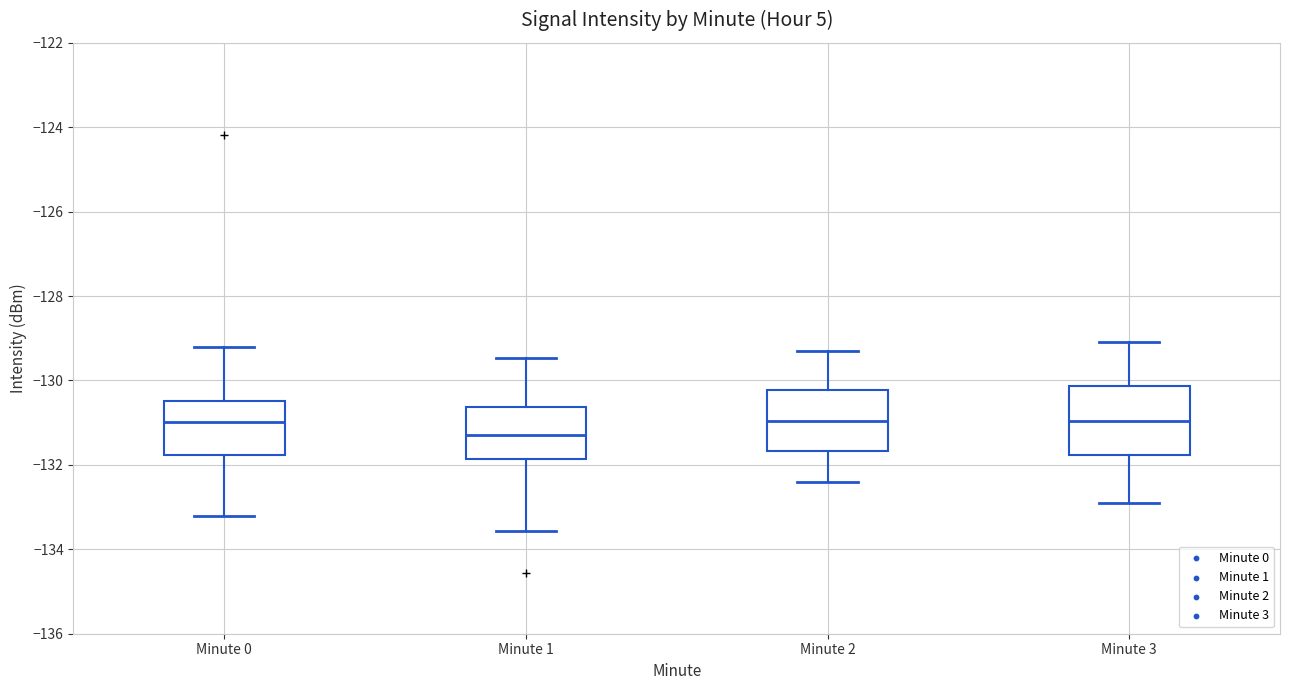

Reading left to right, read every box against the y-axis: the position of its median line, the range the box covers, and the ends of its whiskers. The values are not printed on the chart, so give them approximately, as read against the axis.

Minute 0: median -131.0, box -131.8 to -130.4, whiskers -133.2 to -129.2
Minute 1: median -131.2, box -131.8 to -130.6, whiskers -133.6 to -129.4
Minute 2: median -131.0, box -131.6 to -130.2, whiskers -132.4 to -129.2
Minute 3: median -131.0, box -131.8 to -130.2, whiskers -132.8 to -129.0